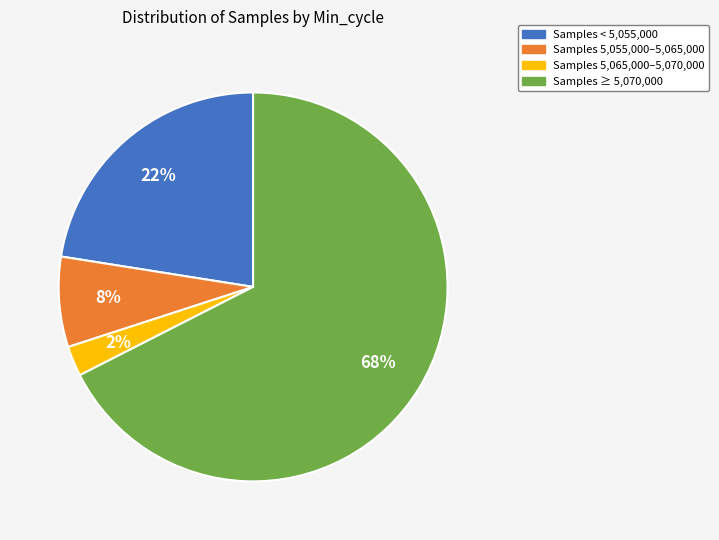

To the nearest percent, what is the average slice percentage?

25%